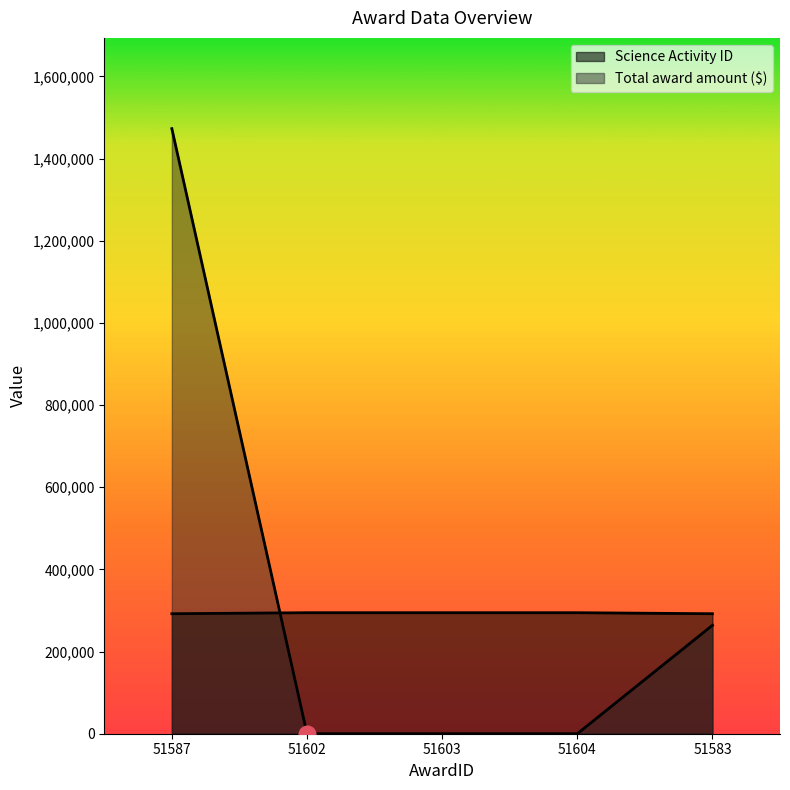

What is the spread (max minus min) of values at 51583?

28116.4